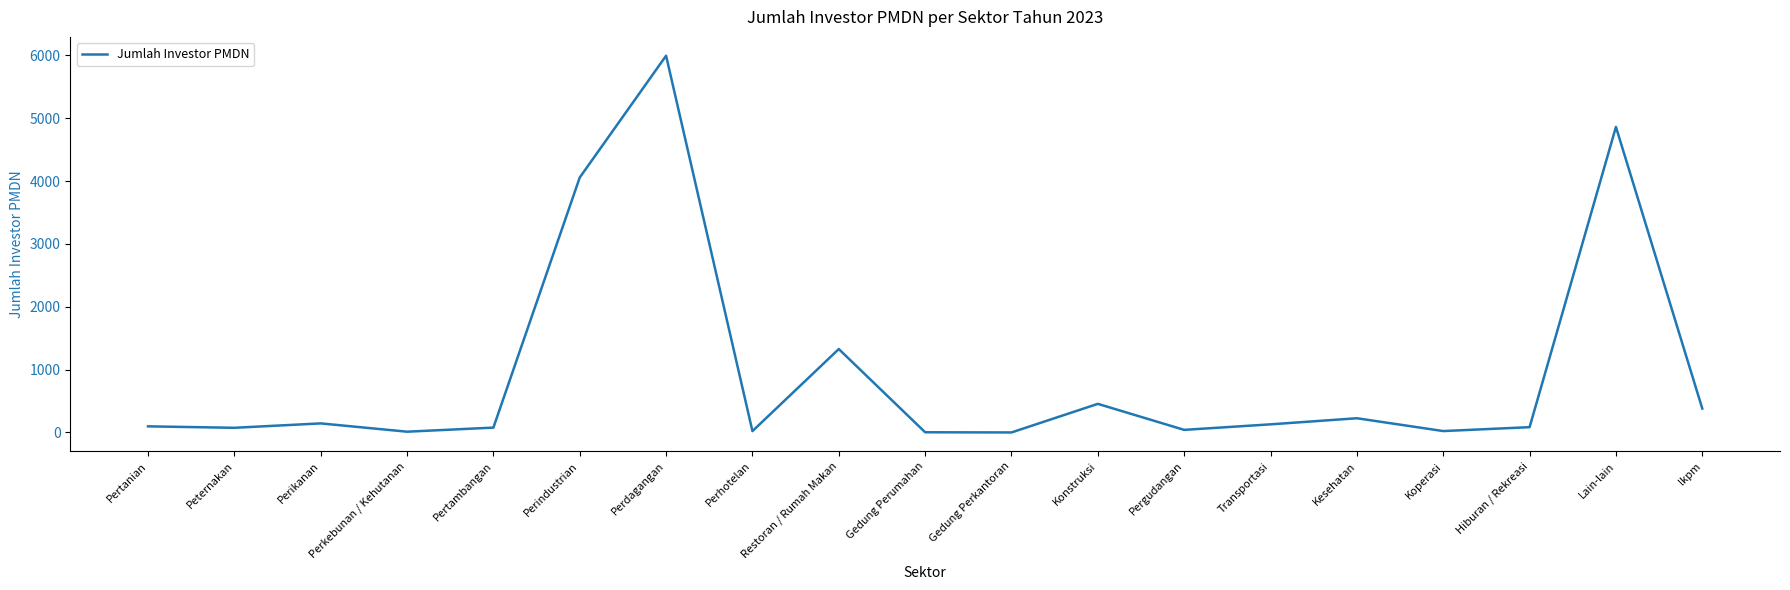

What is the change in value from Konstruksi to Lain-lain?

+4407